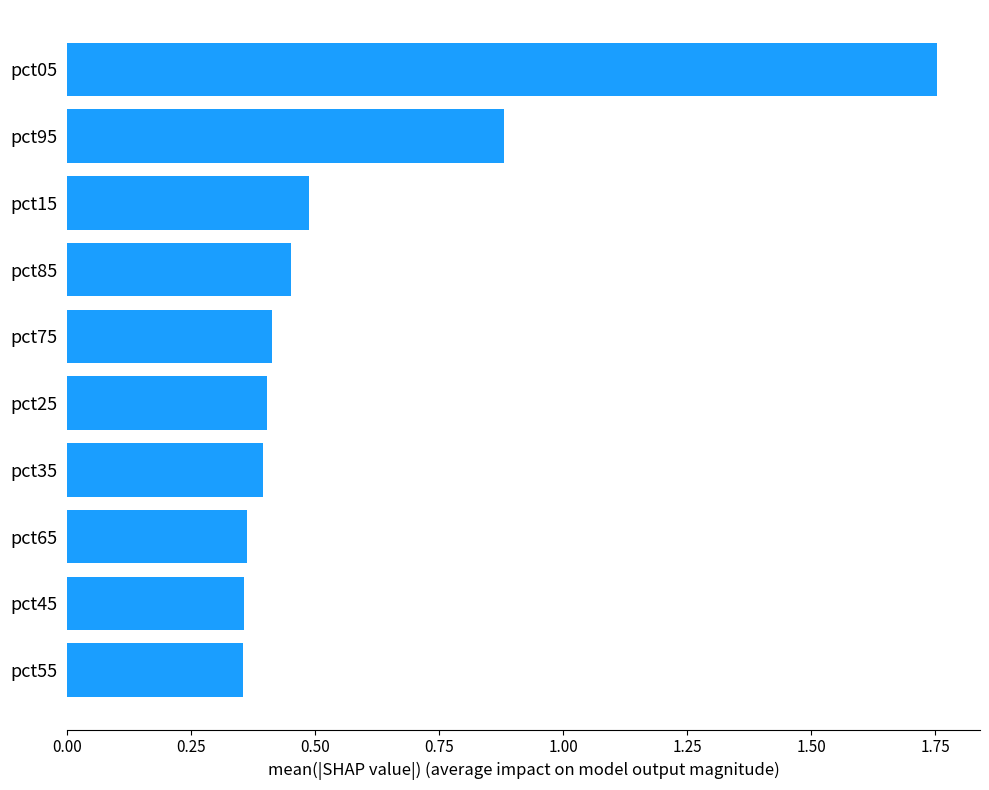

What is the sum of all values?

5.9